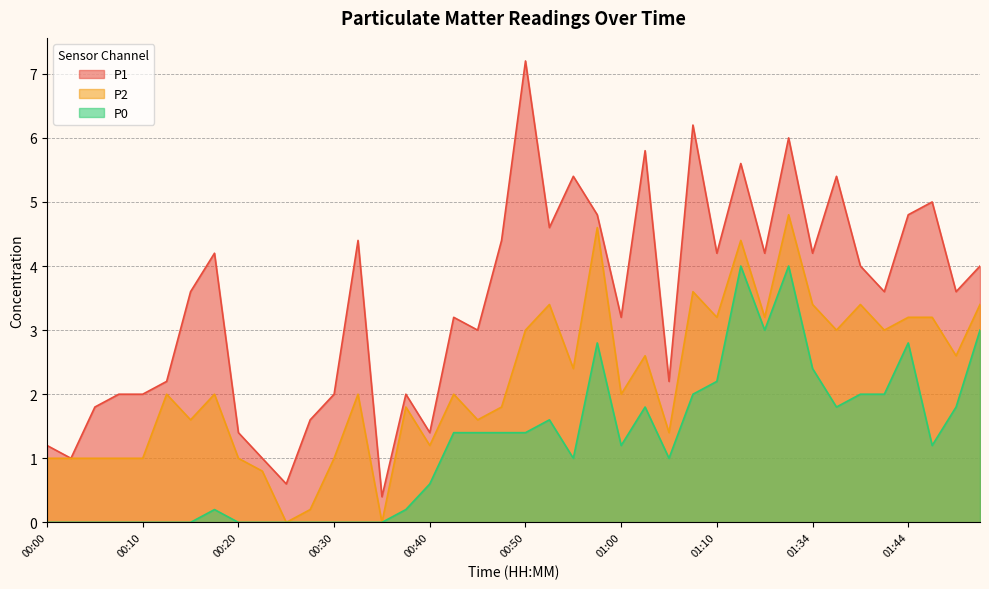

Reading right to left, extract all data points from this chart.

P1: 01:52=4.0	01:50=3.6	01:47=5.0	01:44=4.8	01:41=3.6	01:39=4.0	01:36=5.4	01:34=4.2	01:31=6.0	01:26=4.2	01:23=5.6	01:10=4.2	01:07=6.2	01:05=2.2	01:02=5.8	01:00=3.2	00:57=4.8	00:55=5.4	00:52=4.6	00:50=7.2	00:47=4.4	00:45=3.0	00:42=3.2	00:40=1.4	00:37=2.0	00:35=0.4	00:32=4.4	00:30=2.0	00:27=1.6	00:25=0.6	00:23=1.0	00:20=1.4	00:18=4.2	00:15=3.6	00:12=2.2	00:10=2.0	00:08=2.0	00:05=1.8	00:03=1.0	00:00=1.2
P2: 01:52=3.4	01:50=2.6	01:47=3.2	01:44=3.2	01:41=3.0	01:39=3.4	01:36=3.0	01:34=3.4	01:31=4.8	01:26=3.2	01:23=4.4	01:10=3.2	01:07=3.6	01:05=1.4	01:02=2.6	01:00=2.0	00:57=4.6	00:55=2.4	00:52=3.4	00:50=3.0	00:47=1.8	00:45=1.6	00:42=2.0	00:40=1.2	00:37=1.8	00:35=0.0	00:32=2.0	00:30=1.0	00:27=0.2	00:25=0.0	00:23=0.8	00:20=1.0	00:18=2.0	00:15=1.6	00:12=2.0	00:10=1.0	00:08=1.0	00:05=1.0	00:03=1.0	00:00=1.0
P0: 01:52=3.0	01:50=1.8	01:47=1.2	01:44=2.8	01:41=2.0	01:39=2.0	01:36=1.8	01:34=2.4	01:31=4.0	01:26=3.0	01:23=4.0	01:10=2.2	01:07=2.0	01:05=1.0	01:02=1.8	01:00=1.2	00:57=2.8	00:55=1.0	00:52=1.6	00:50=1.4	00:47=1.4	00:45=1.4	00:42=1.4	00:40=0.6	00:37=0.2	00:35=0.0	00:32=0.0	00:30=0.0	00:27=0.0	00:25=0.0	00:23=0.0	00:20=0.0	00:18=0.2	00:15=0.0	00:12=0.0	00:10=0.0	00:08=0.0	00:05=0.0	00:03=0.0	00:00=0.0